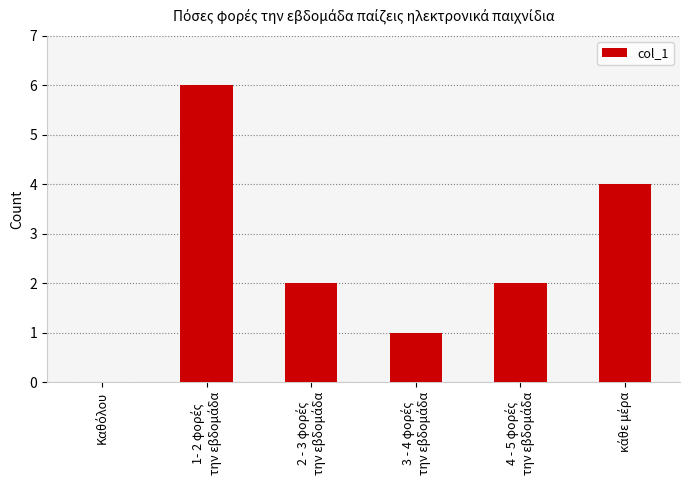

What is the sum of all values?

15